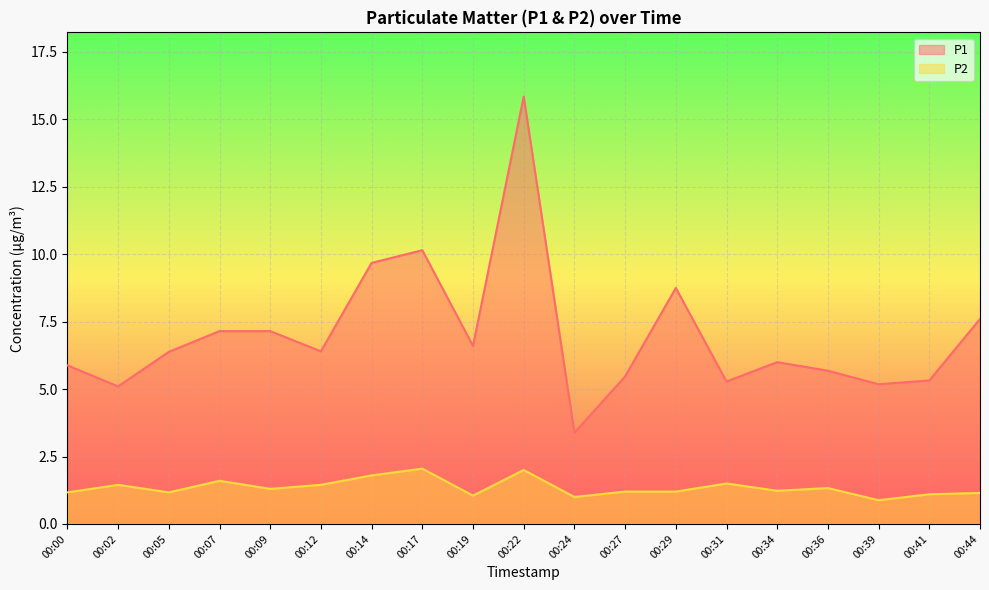

What is the value of the P1 point at the 3rd from the left?

6.4